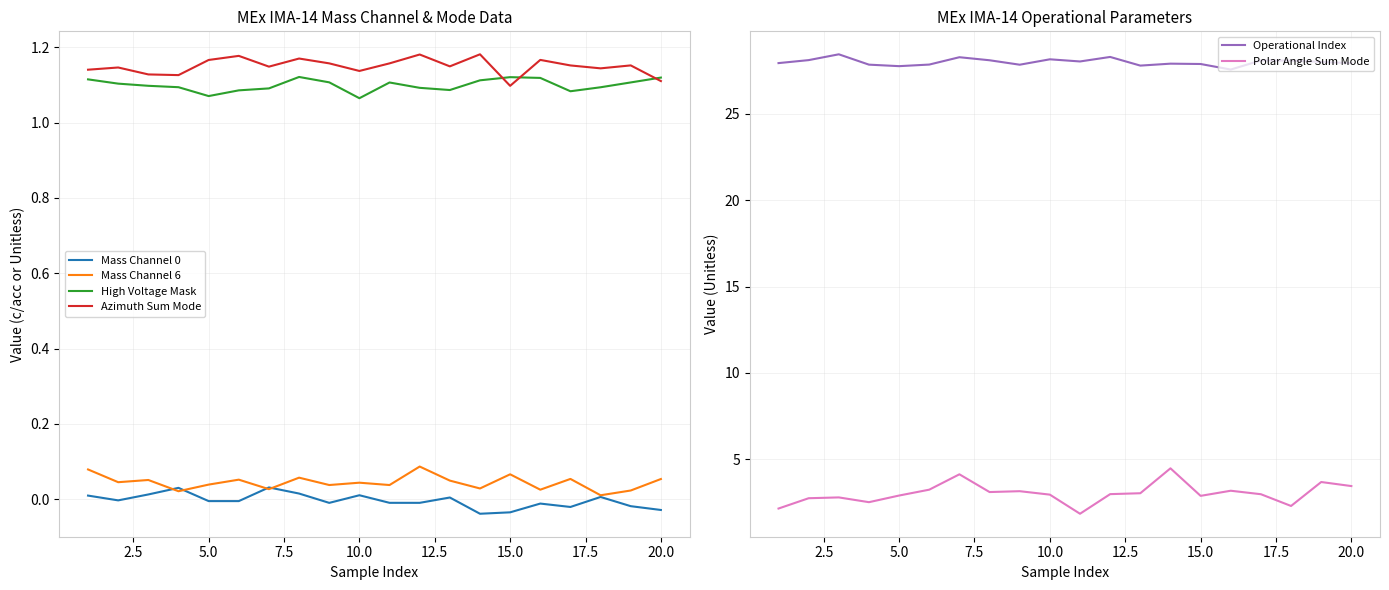

What is the difference between the maximum and minimum values in the High Voltage Mask series?

0.1